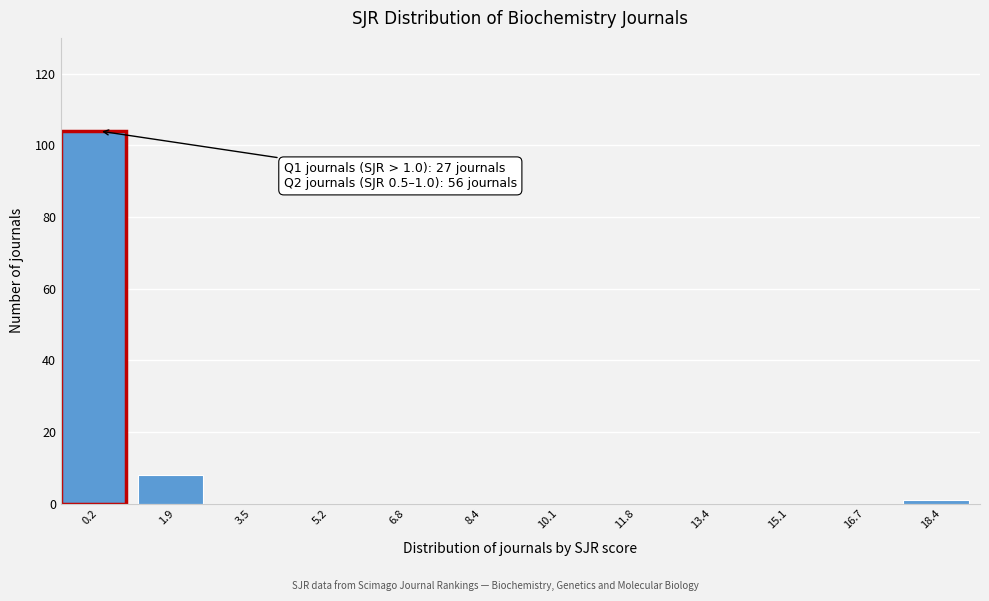

Reading right to left, transcribe all the data shown in this chart.

18.4=1	16.7=0	15.1=0	13.4=0	11.8=0	10.1=0	8.4=0	6.8=0	5.2=0	3.5=0	1.9=8	0.2=104